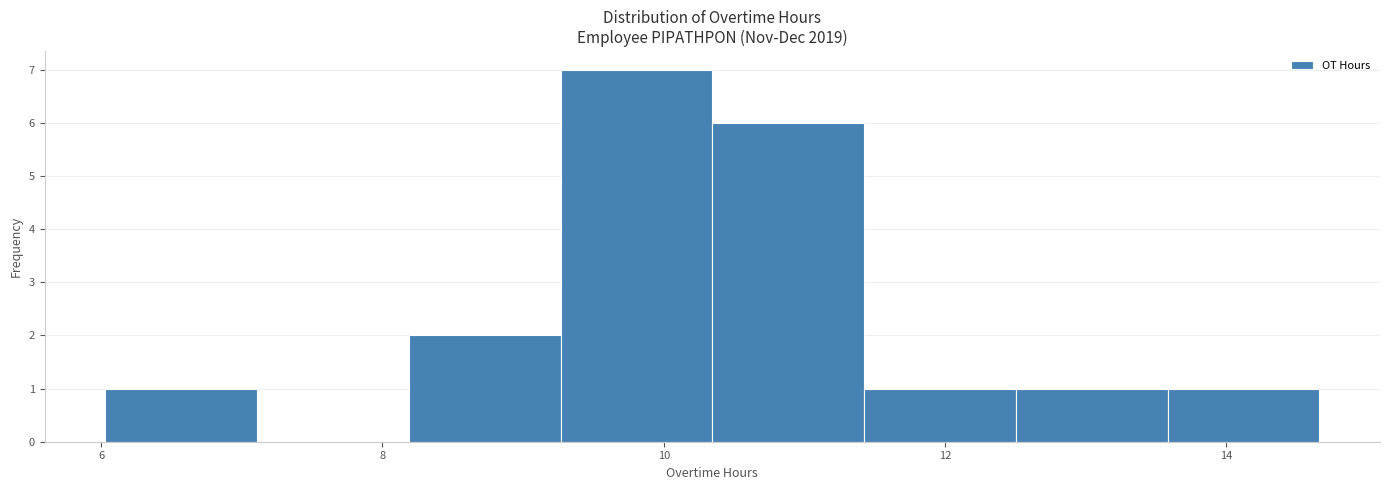

Reading left to right, transcribe this chart: for each bar, give the range it covers on the x-axis and its height. Neither the bar edges nor the heights are printed on the chart, so give them approximately, as read against the axes.

6.0 to 7.2: 1
7.2 to 8.2: 0
8.2 to 9.2: 2
9.2 to 10.4: 7
10.4 to 11.4: 6
11.4 to 12.6: 1
12.6 to 13.6: 1
13.6 to 14.6: 1